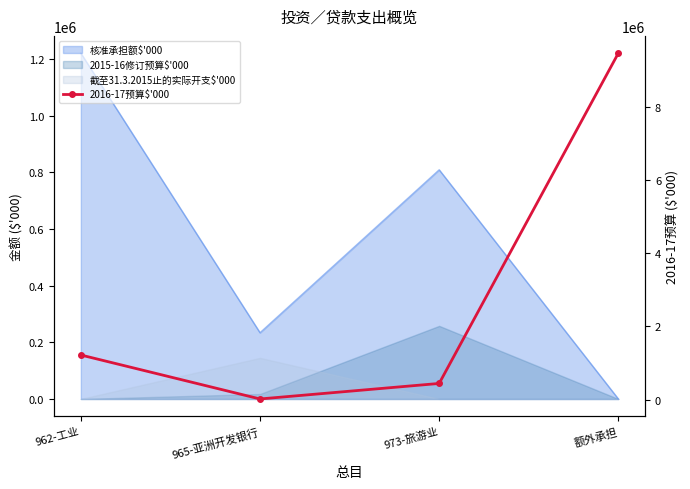

At which label does the data first exceed 1220000?

额外承担